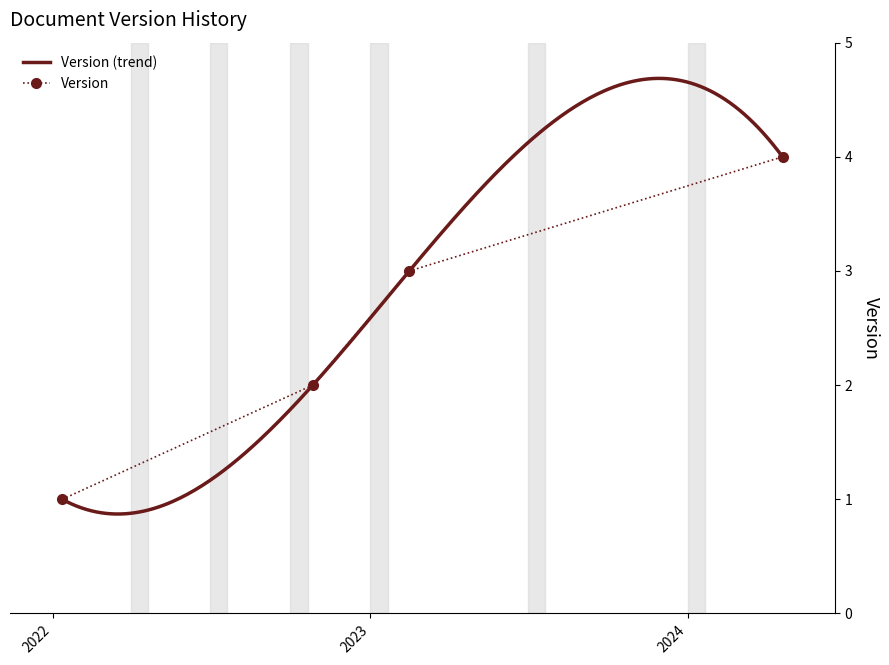

List the labels in order of value, smallest first.

2022-01-12, 2022-10-27, 2023-02-15, 2024-04-19